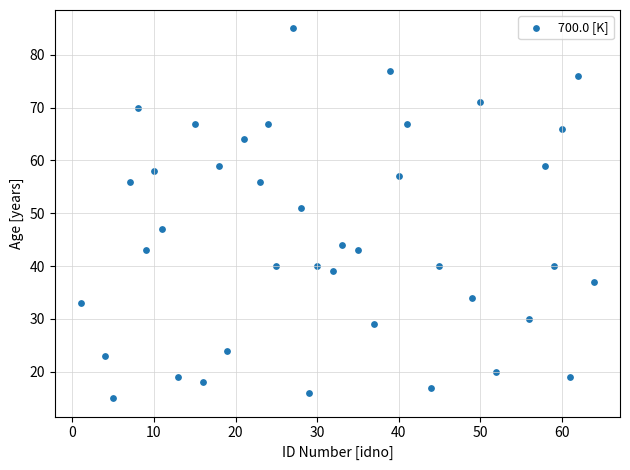

What is the range of Y values (max minus min)?

70